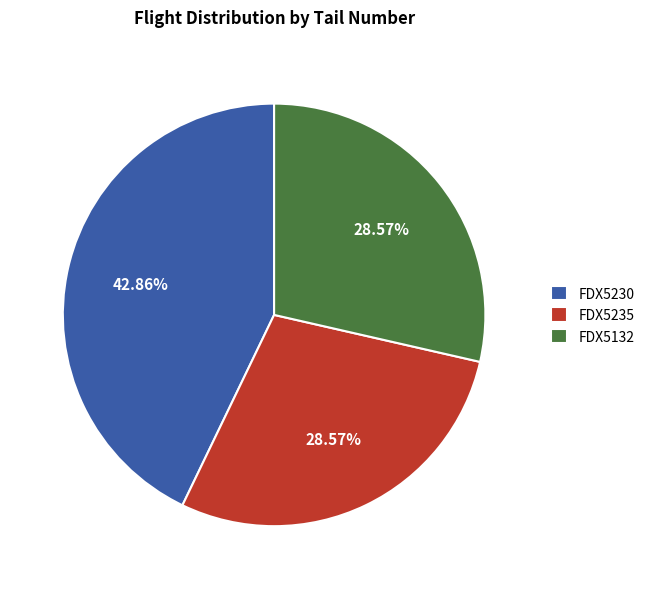

How many segments does this pie chart have?

3